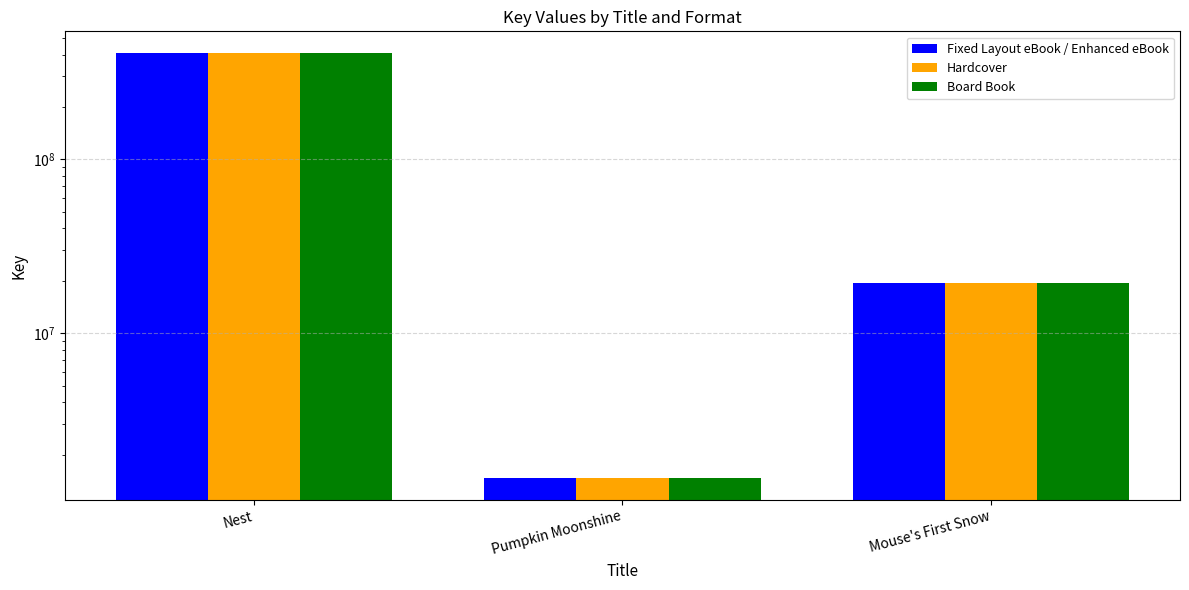

True or false: Board Book has a value of 1461376 at Pumpkin Moonshine.

True